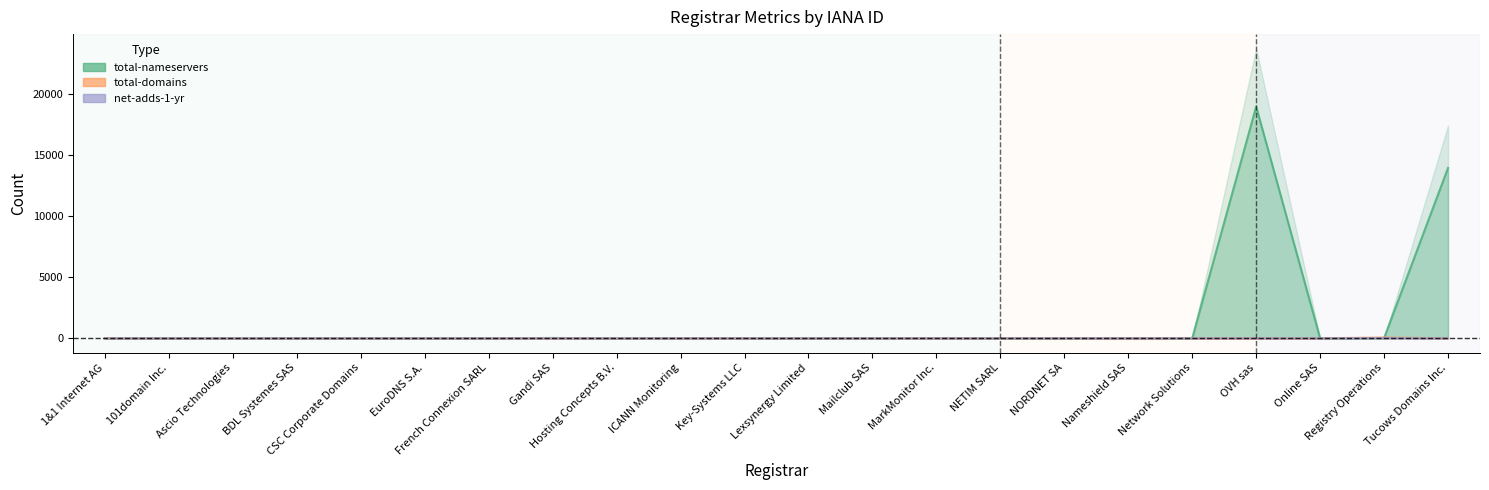

Where is net-adds-1-yr nearest to the value 11?

1&1 Internet AG